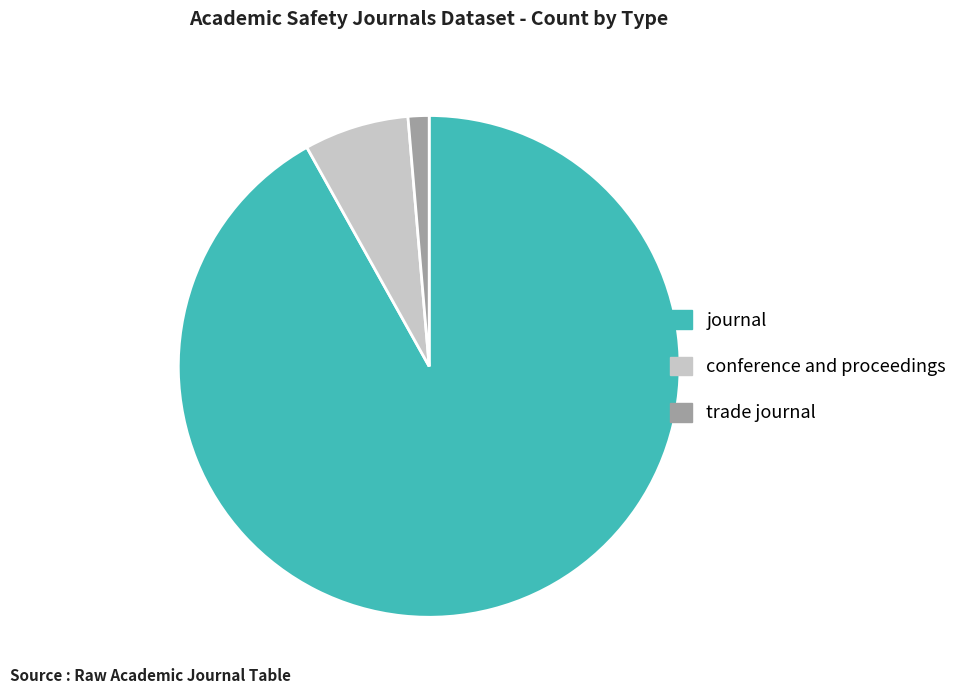

Do trade journal and conference and proceedings together represent more than half of the pie?

No